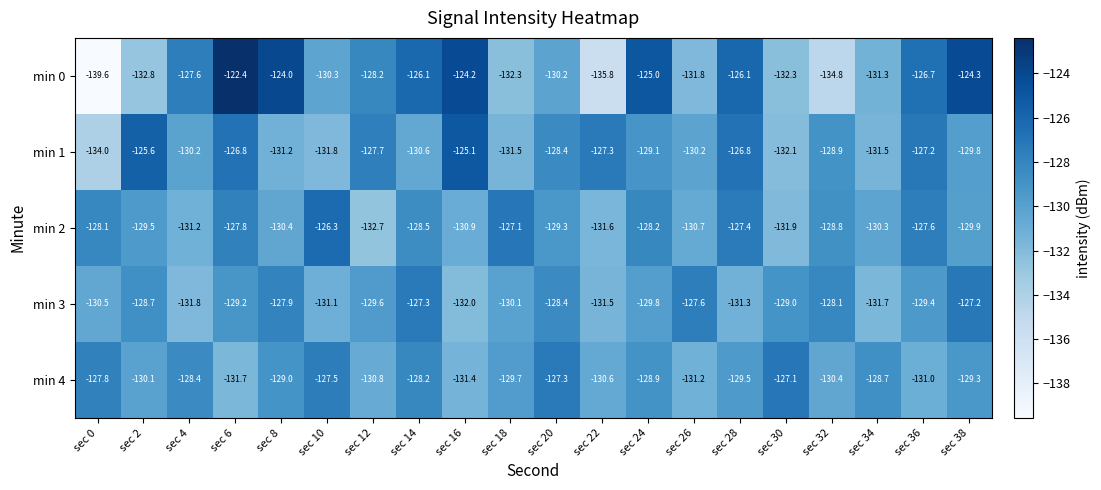

The value of min 3 at sec 28 is -131.3. True or false?

True